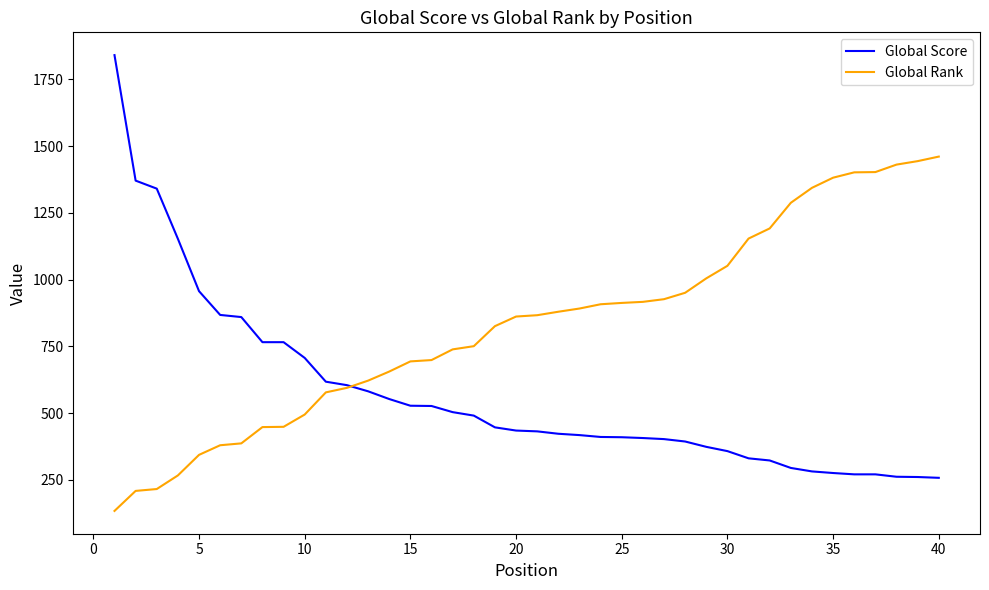

Which series has the largest total across all categories?

Global Rank